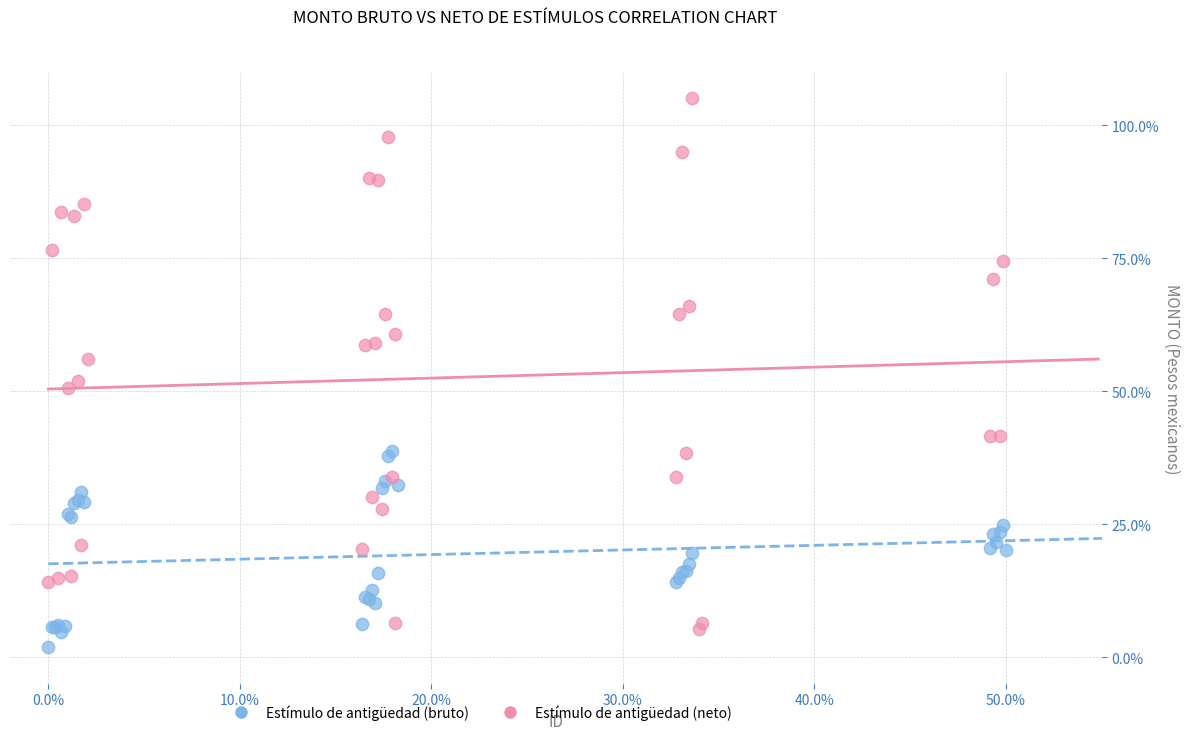

Which series has the widest spread of Y values?

Estímulo de antigüedad (neto)